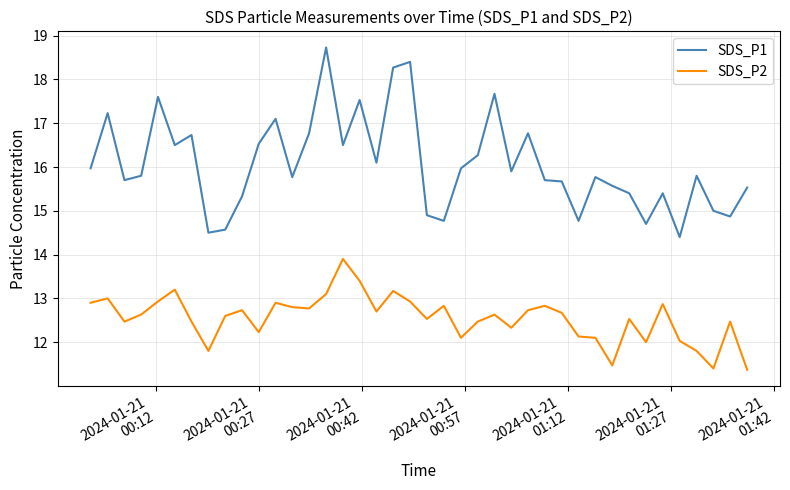

What is the lowest value of the SDS_P1 series?

14.4